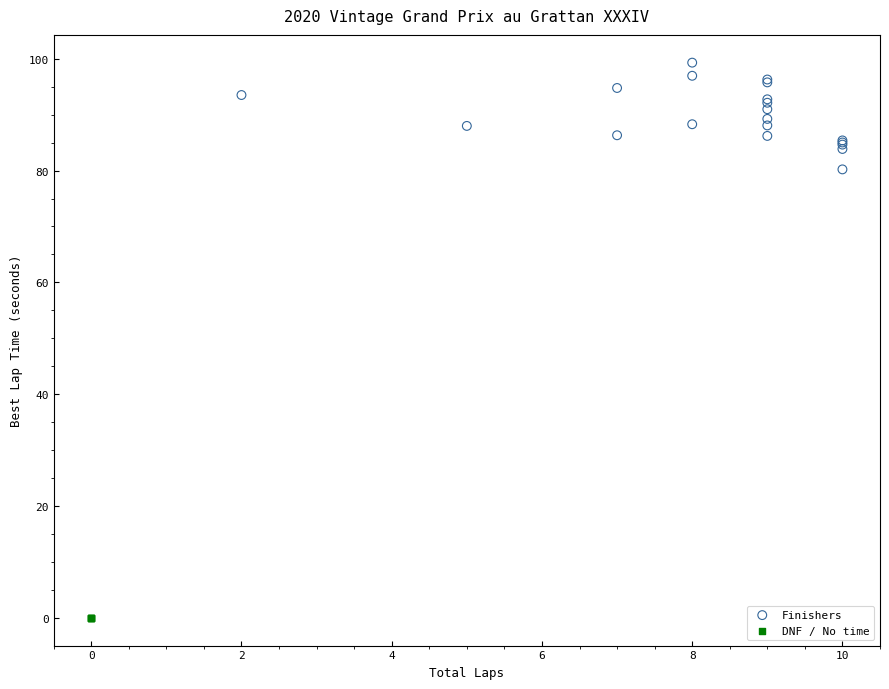

Which series reaches the minimum Y coordinate?

DNF / No time